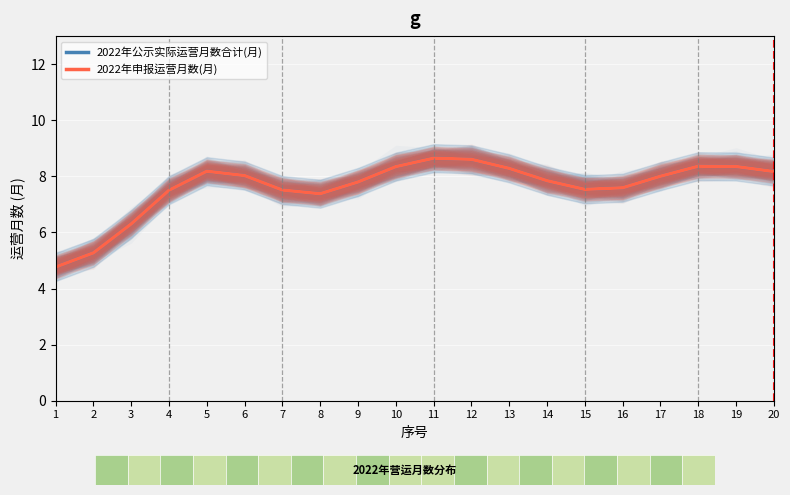

What are all the series names shown in the legend?

2022年公示实际运营月数合计(月), 2022年申报运营月数(月)